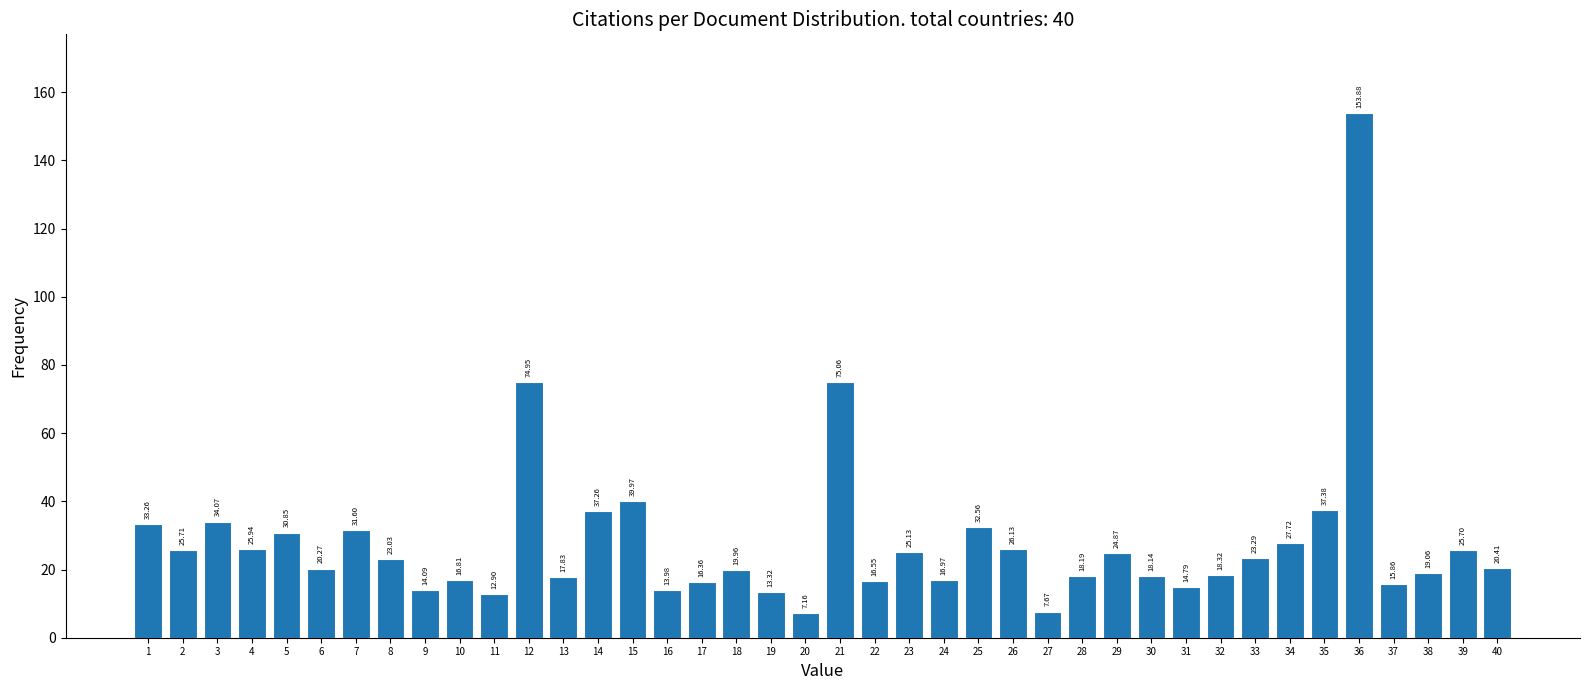

What is the sum of the values at 17 and 2?

42.1